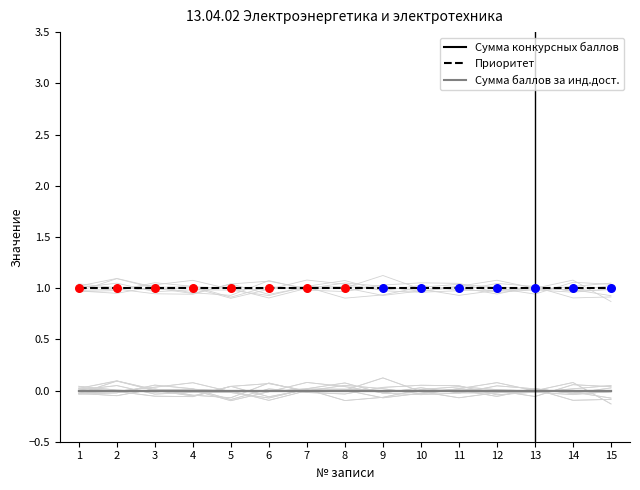

At which category is the sum across all series the highest?

1